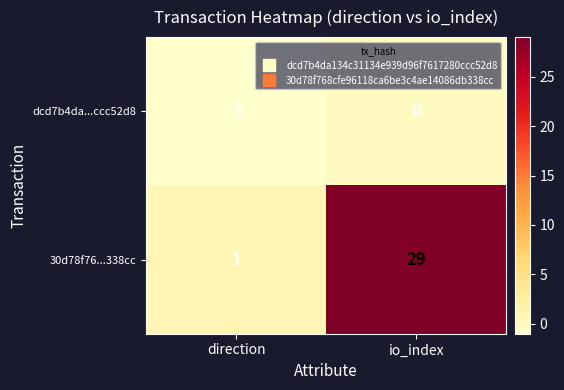

The value of 30d78f76...338cc at direction is 2. True or false?

False